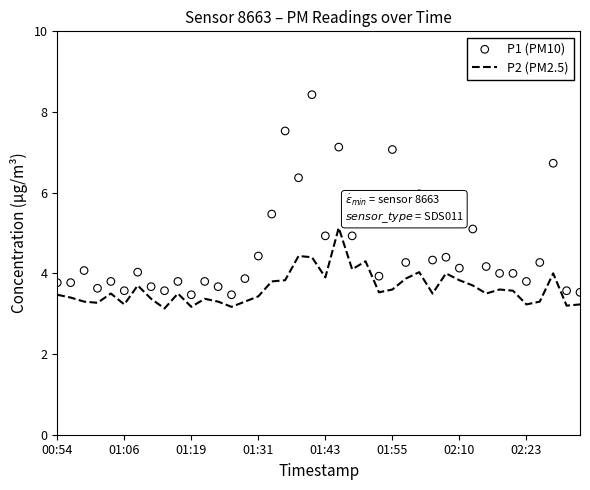

What are all the series names shown in the legend?

P2 (PM2.5), P1 (PM10)